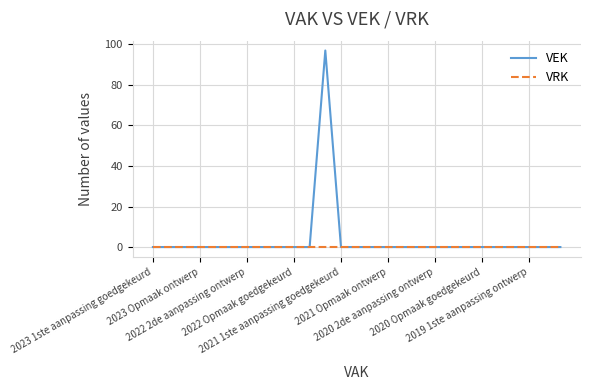

Which series has the largest total across all categories?

VEK